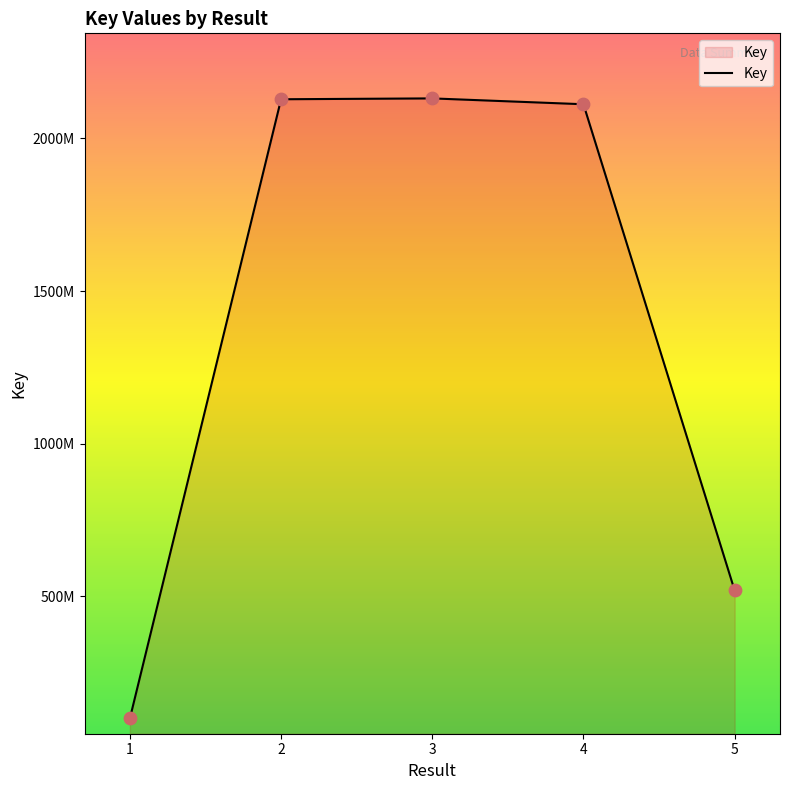

What is the change in value from 1 to 2?

+2027807579